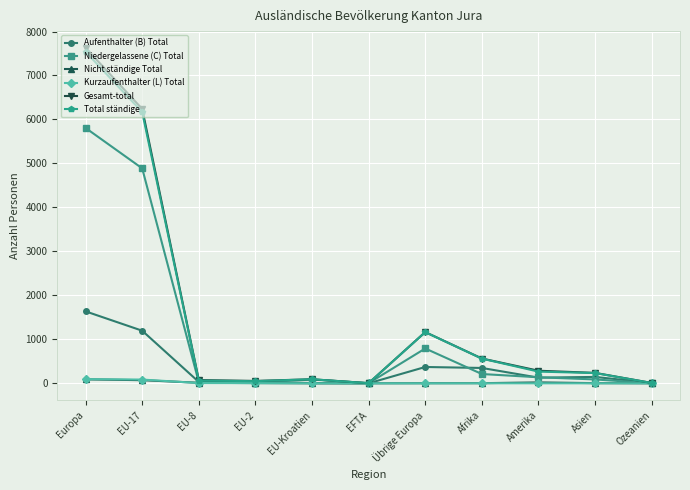

Which label corresponds to the largest value in the chart?

Europa